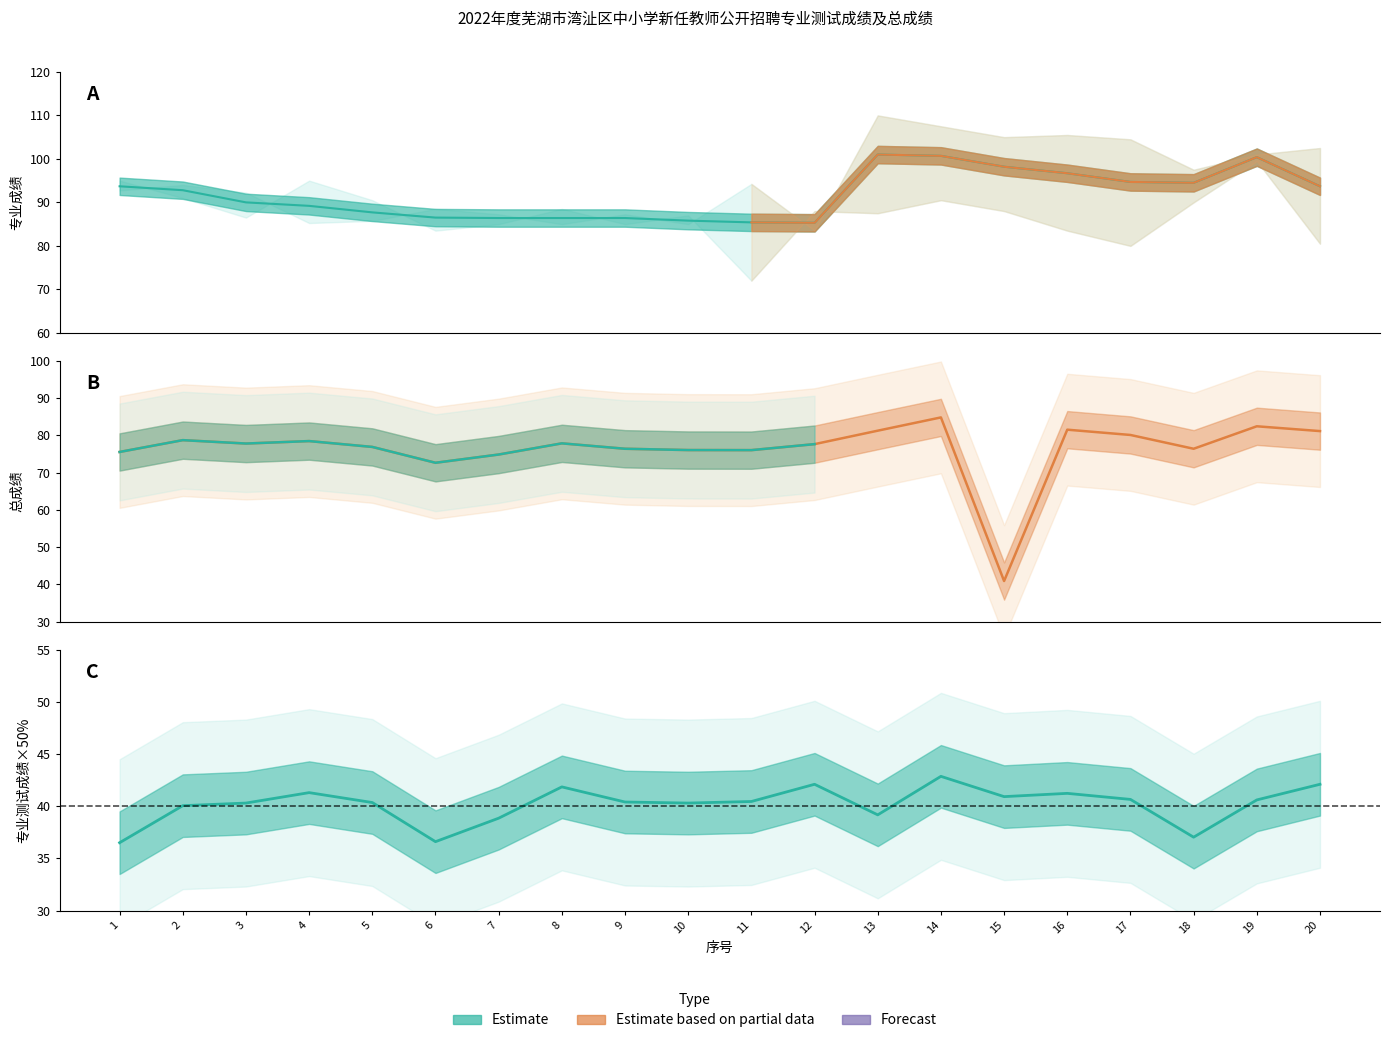

The 笔试合成成绩 series shows 115.6 at 5. True or false?

False